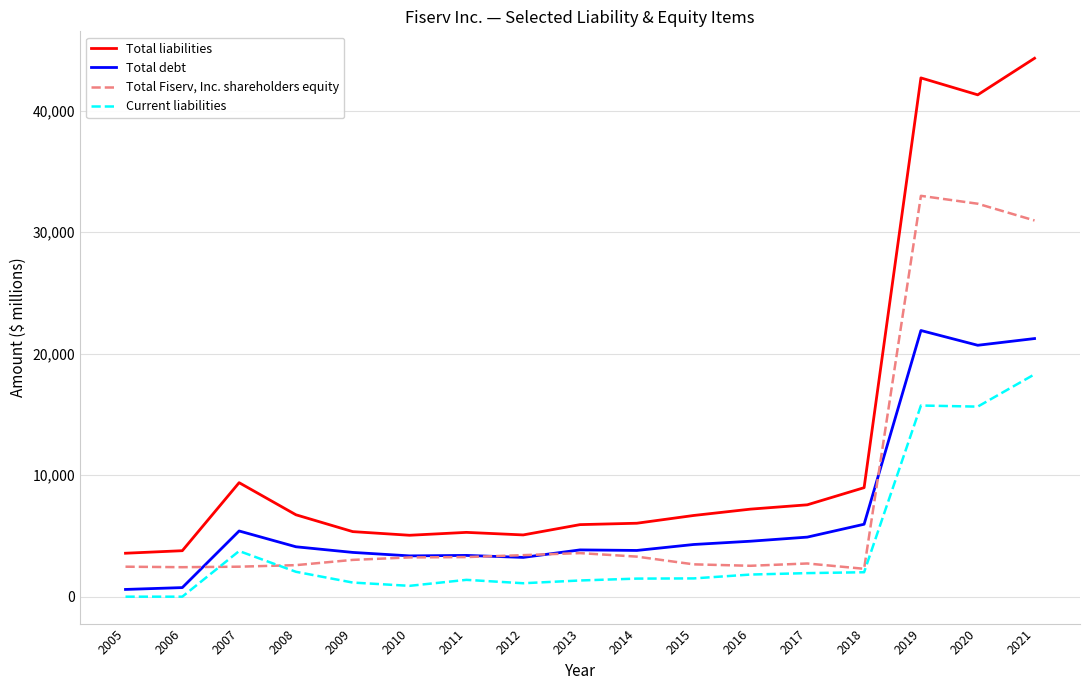

Rank the series by their maximum value, from highest to lowest.

Total liabilities, Total Fiserv, Inc. shareholders equity, Total debt, Current liabilities